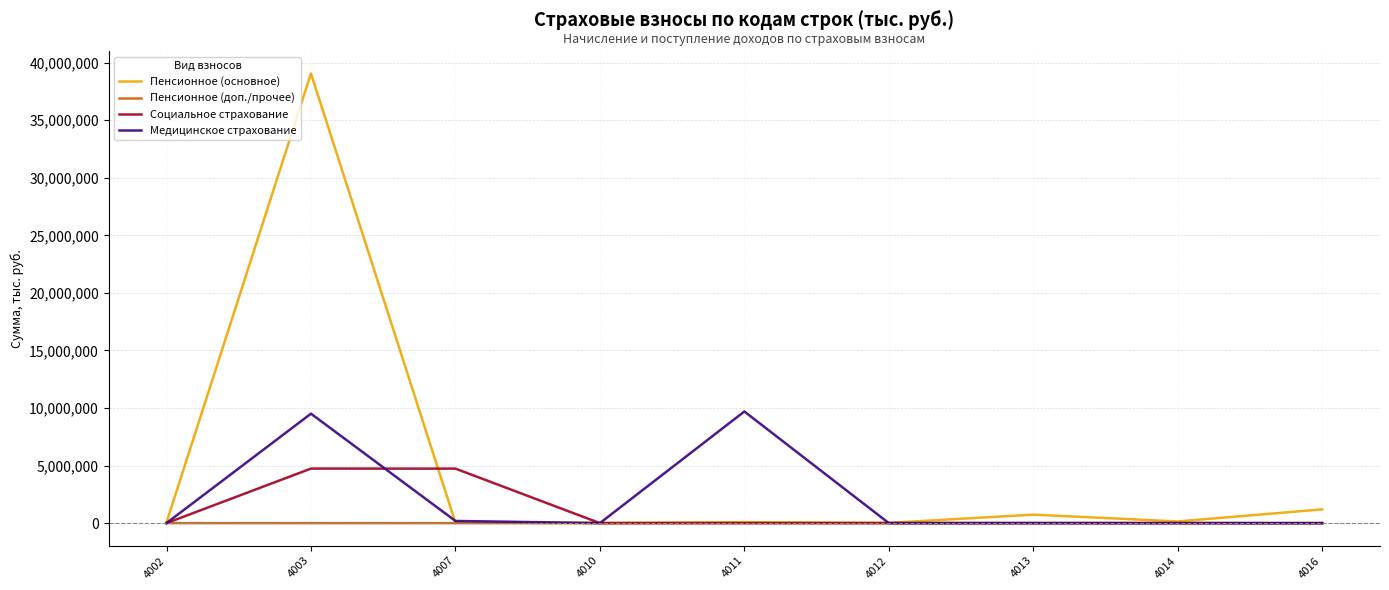

Which series has the largest total across all categories?

Пенсионное (основное)